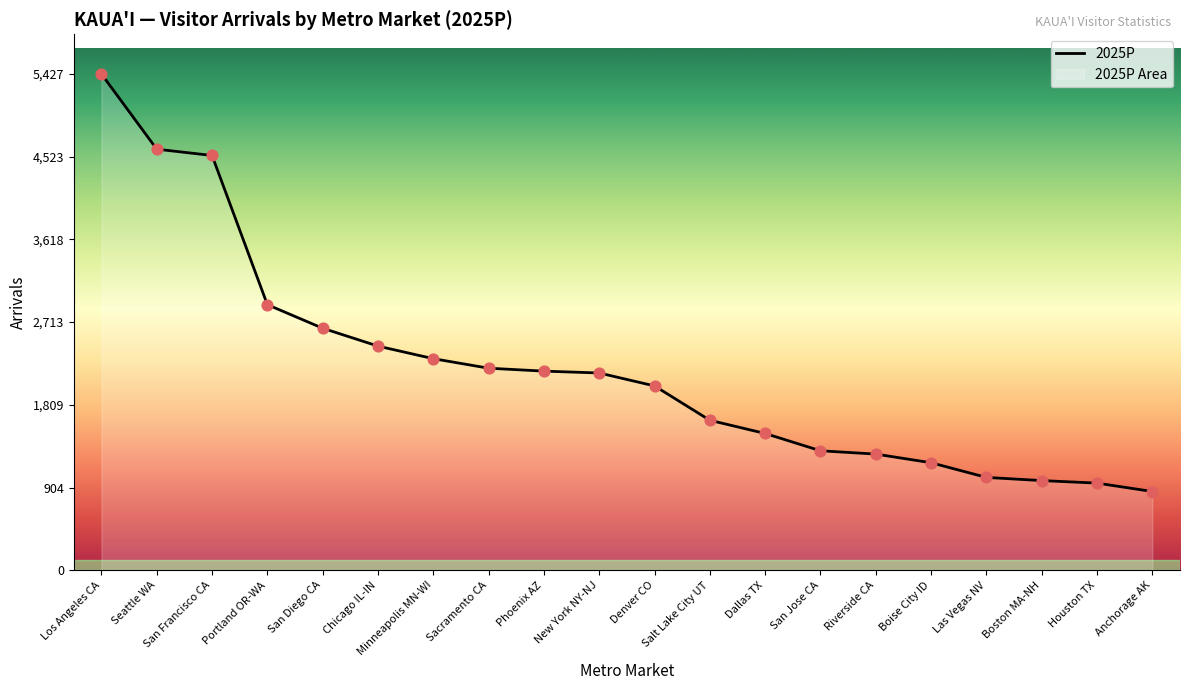

What is the change in value from Minneapolis MN-WI to Las Vegas NV?

-1298.7